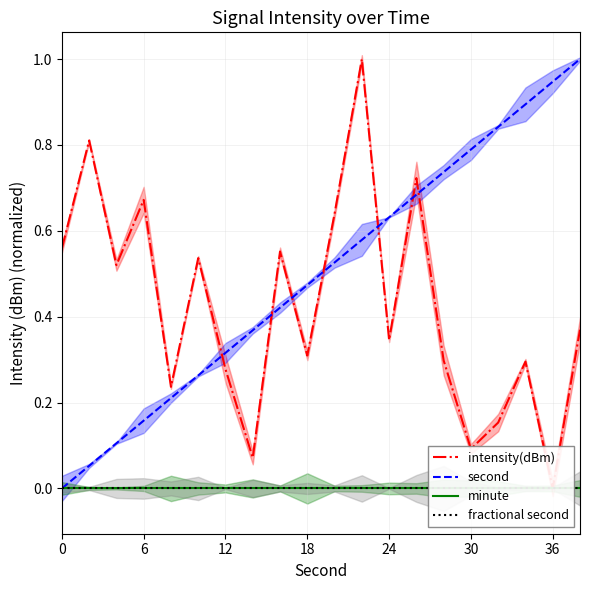

What are all the series names shown in the legend?

intensity(dBm), second, minute, fractional second